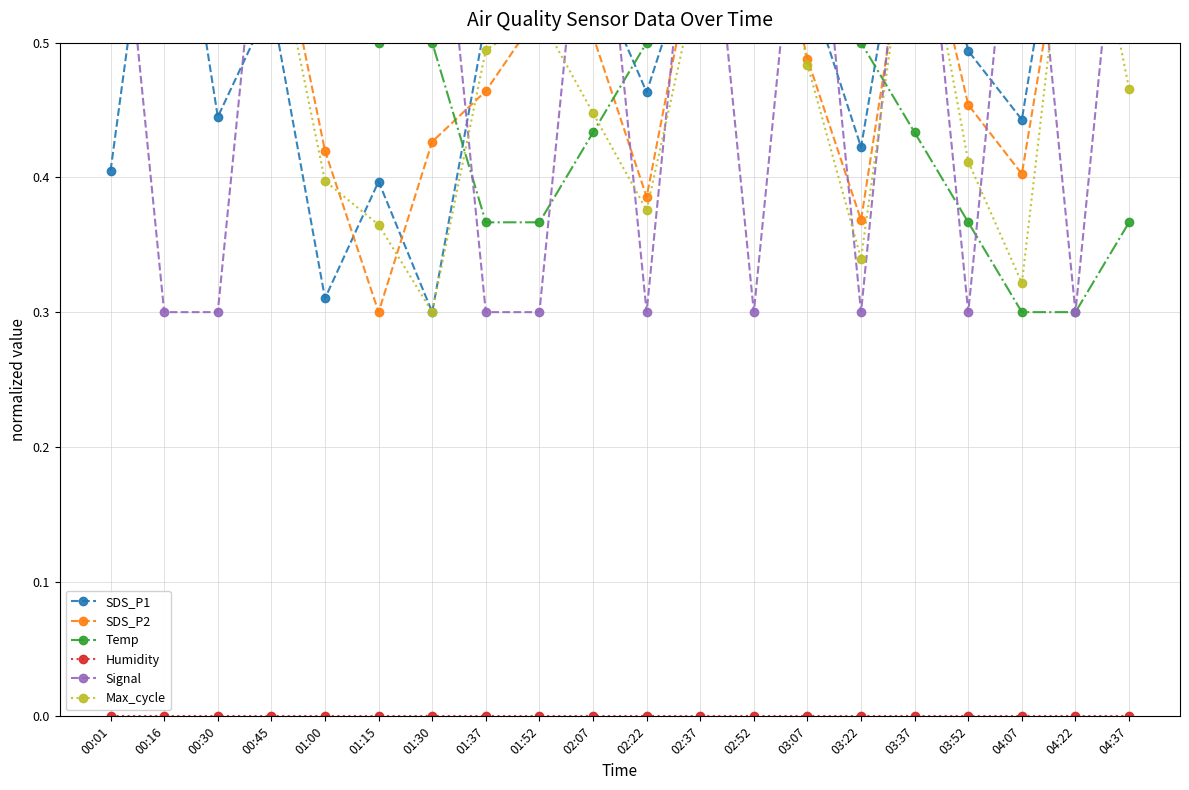

Which series has the widest spread of values?

SDS_P1